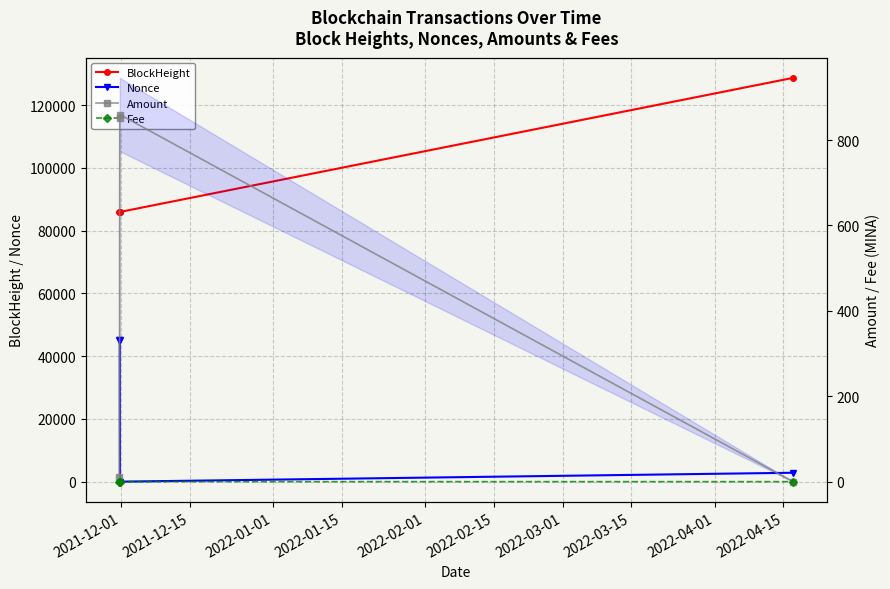

Which series has the largest total across all categories?

BlockHeight